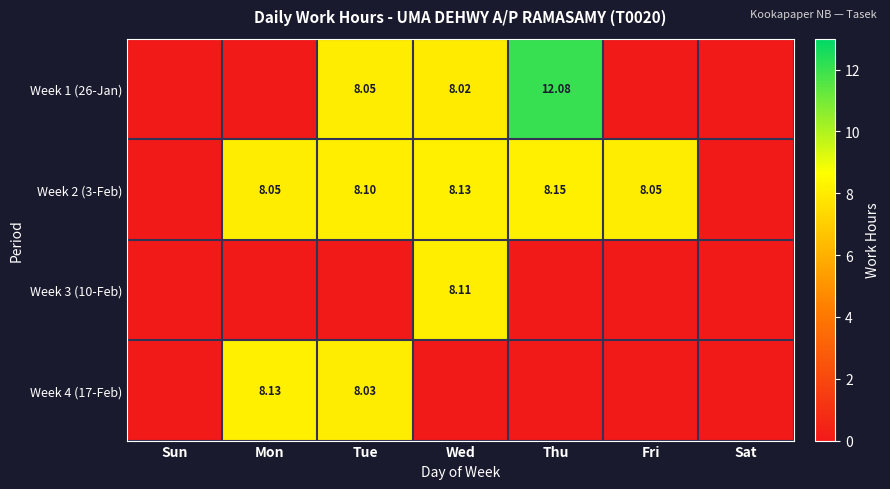

Which label corresponds to the smallest value in the chart?

Sun